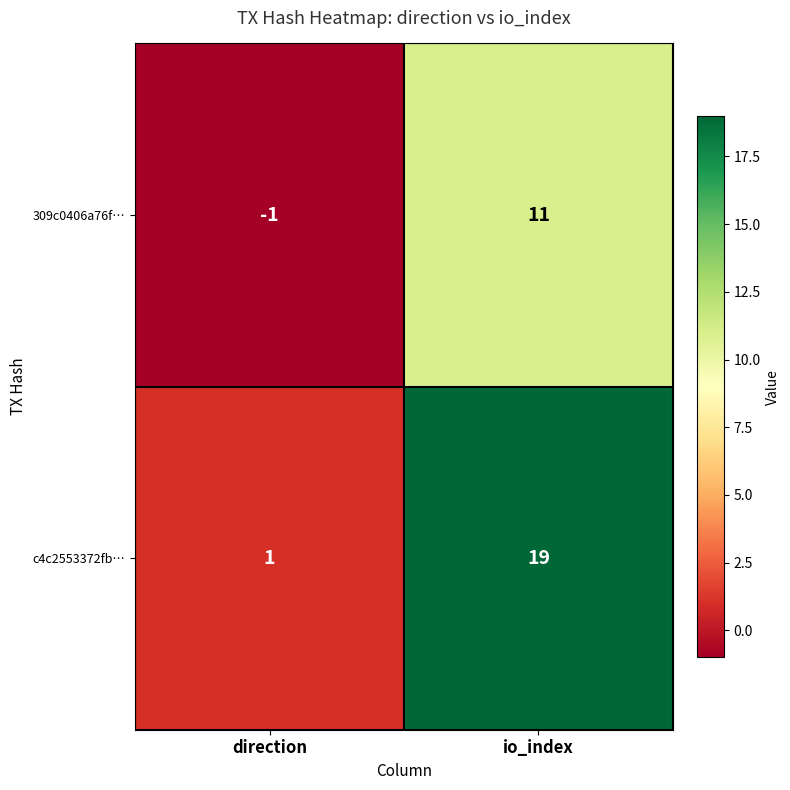

Rank the series by their average value, from highest to lowest.

c4c2553372fb…, 309c0406a76f…